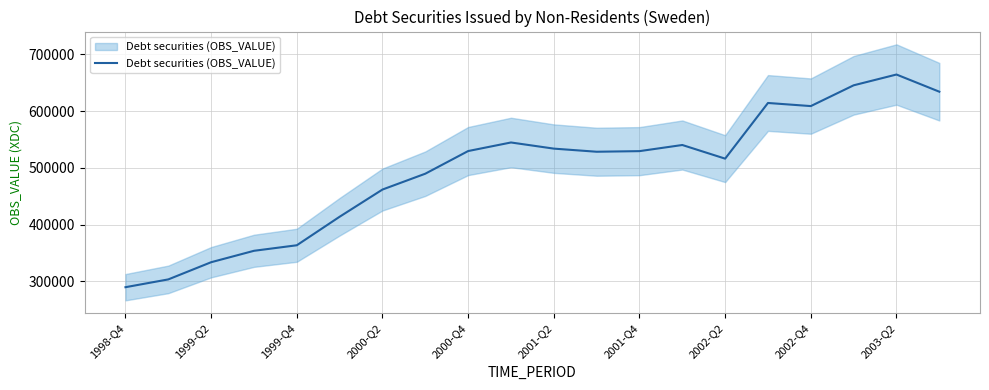

How many points are higher than both their immediate neighbors (excluding endpoints)?

4